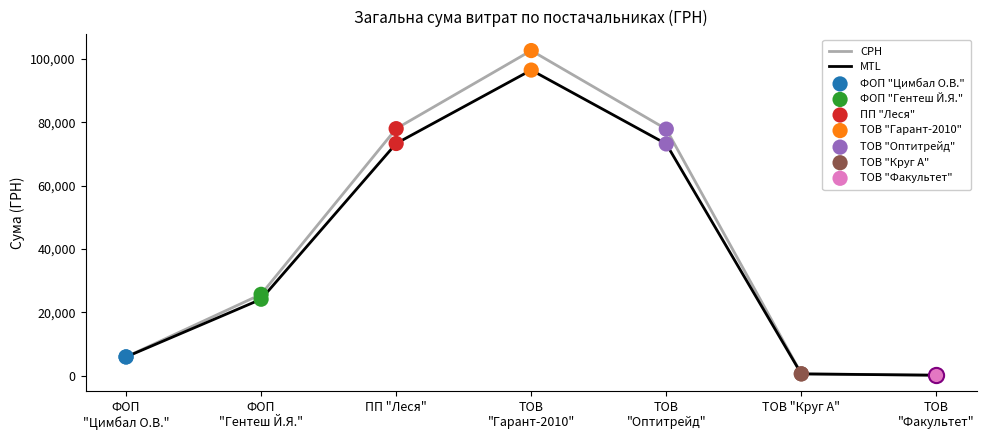

The MTL series shows 73283.3 at ПП "Леся". True or false?

True